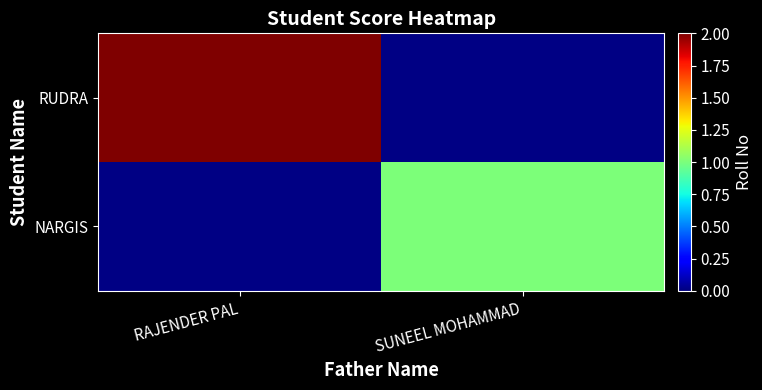

Reading left to right, extract all data points from this chart.

RUDRA: RAJENDER PAL=2.0	SUNEEL MOHAMMAD=0.0
NARGIS: RAJENDER PAL=0.0	SUNEEL MOHAMMAD=1.0